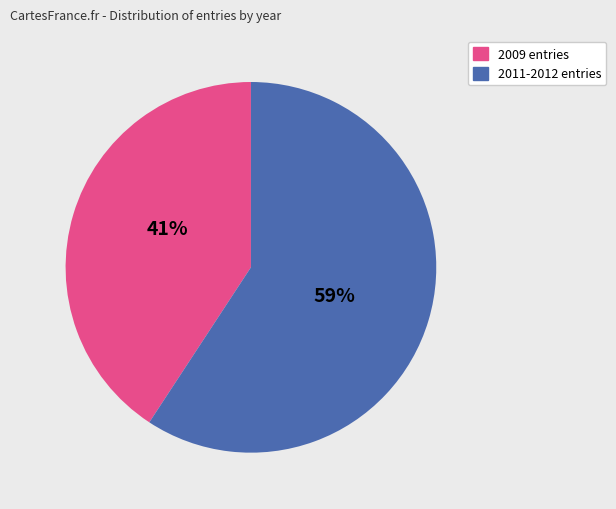

To the nearest percent, what is the average slice percentage?

50%